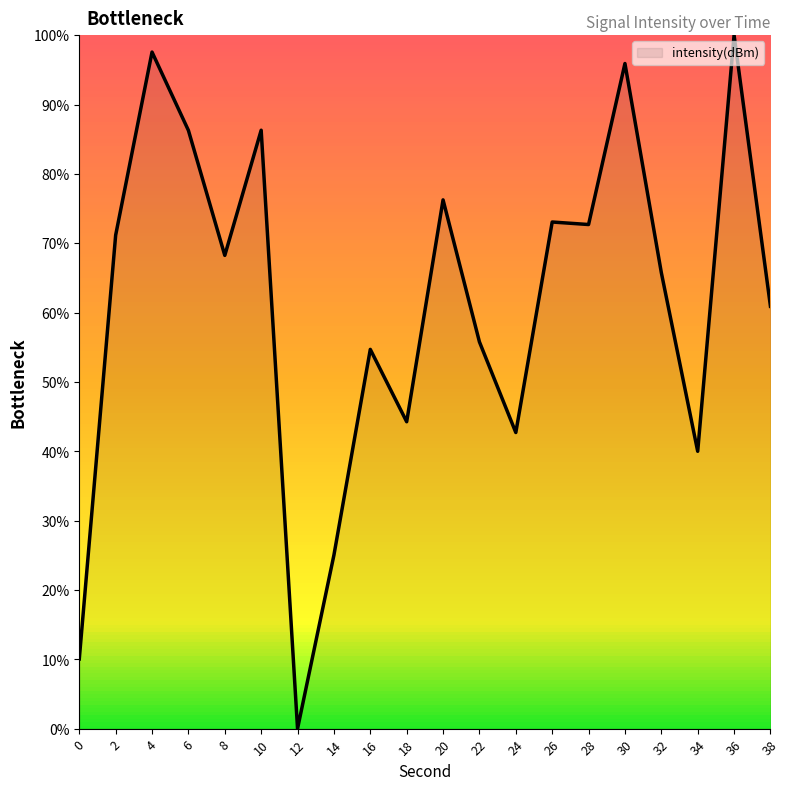

The chart shows a value of 17.8 at 6. True or false?

False